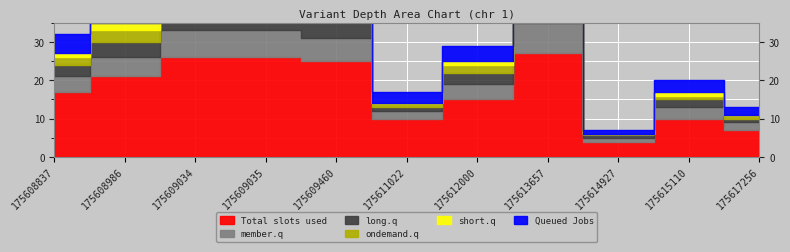

What is the value of the Total slots used point at the 1st from the left?

17